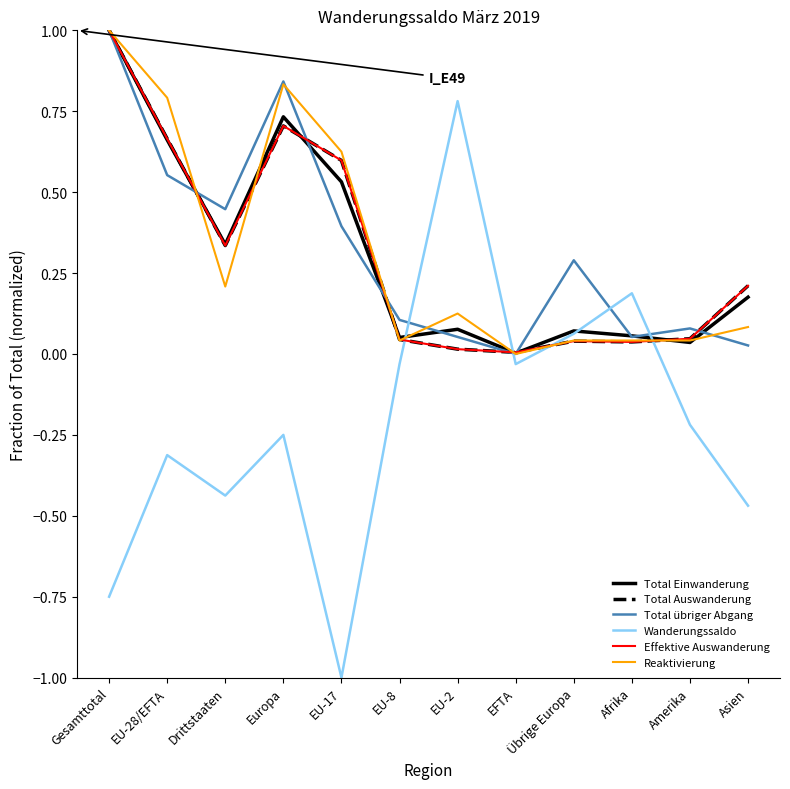

Does the chart have visible grid lines?

No